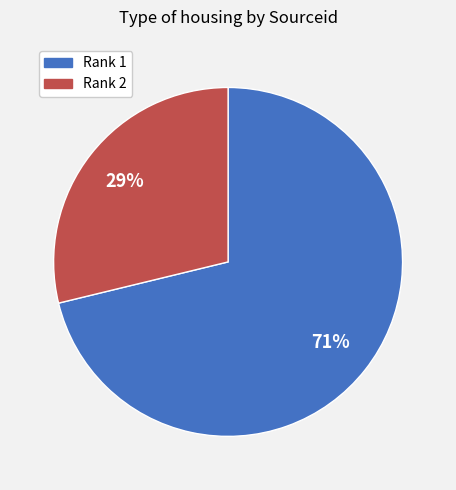

True or false: Rank 1 accounts for 71% of the total.

True